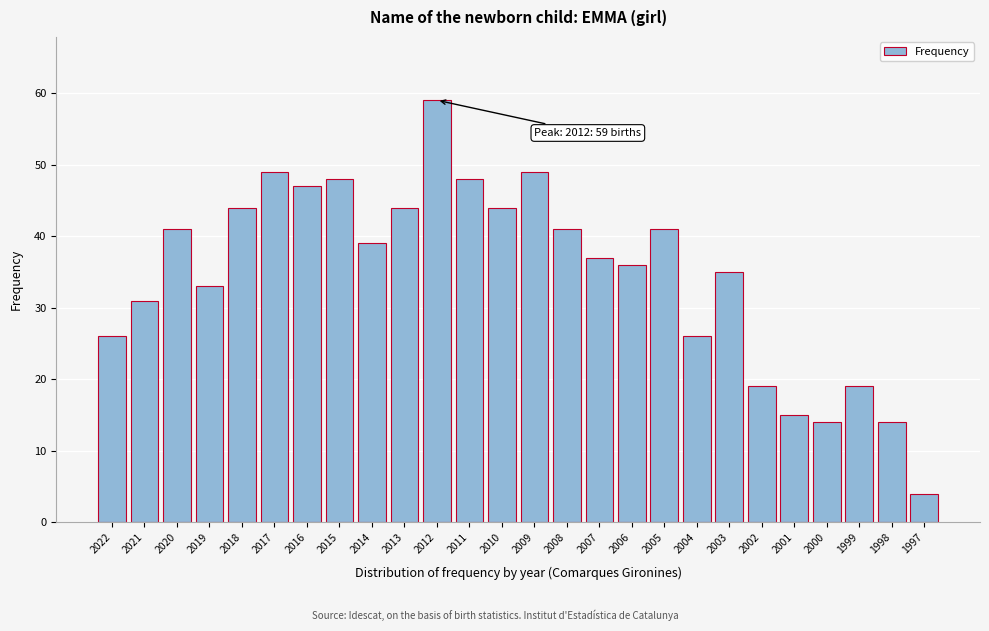

Reading left to right, list all the values displayed in this chart.

2022=26	2021=31	2020=41	2019=33	2018=44	2017=49	2016=47	2015=48	2014=39	2013=44	2012=59	2011=48	2010=44	2009=49	2008=41	2007=37	2006=36	2005=41	2004=26	2003=35	2002=19	2001=15	2000=14	1999=19	1998=14	1997=4